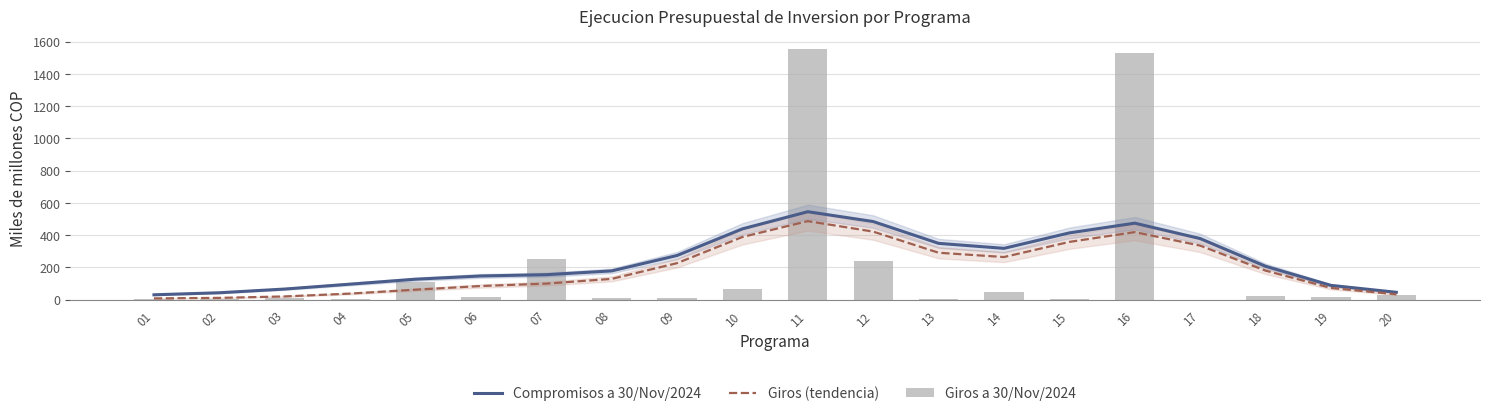

Is the value of Compromisos a 30/Nov/2024 at 15 greater than the value of Giros a 30/Nov/2024 at 17?

Yes